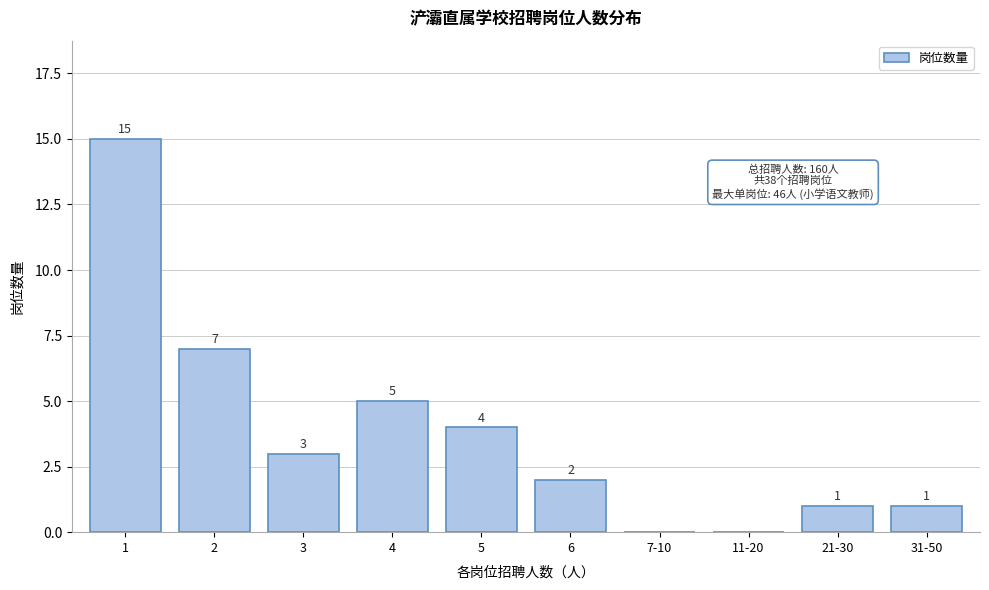

Reading left to right, list all the values displayed in this chart.

1=15	2=7	3=3	4=5	5=4	6=2	7-10=0	11-20=0	21-30=1	31-50=1